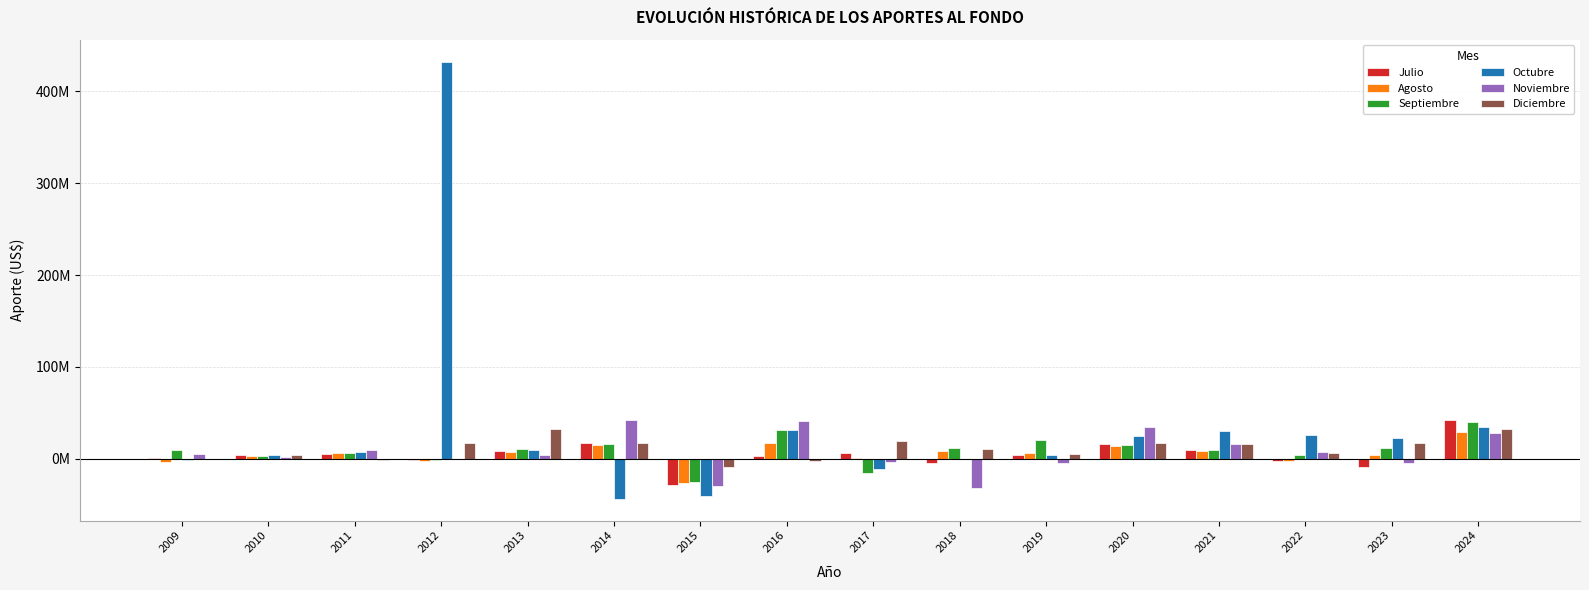

At which category is the sum across all series the highest?

2012